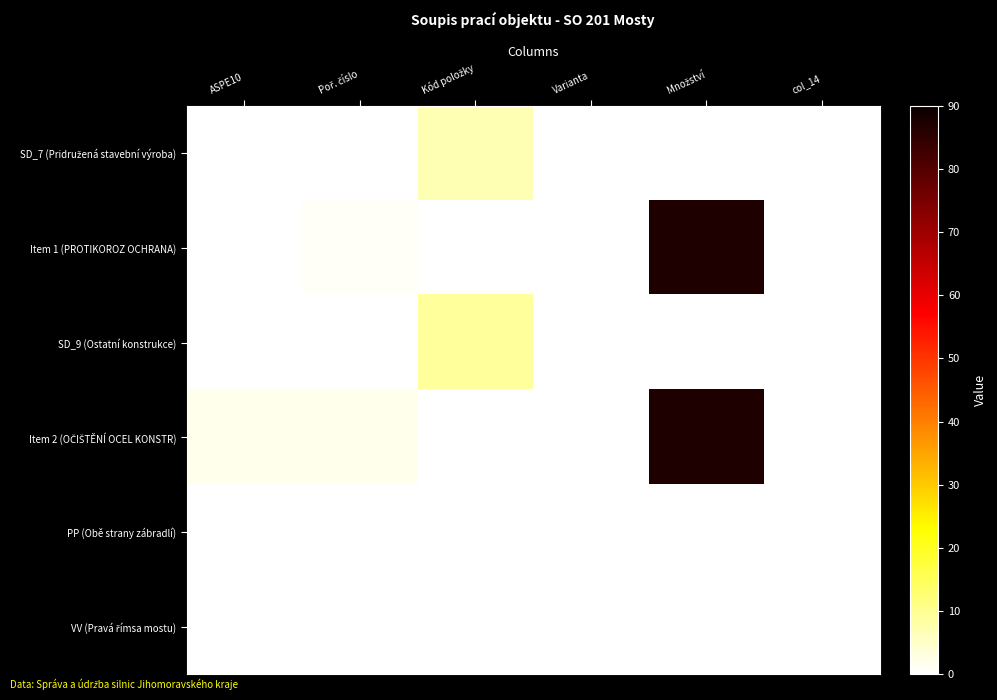

Which has a higher value, Poř. číslo or ASPE10?

Poř. číslo